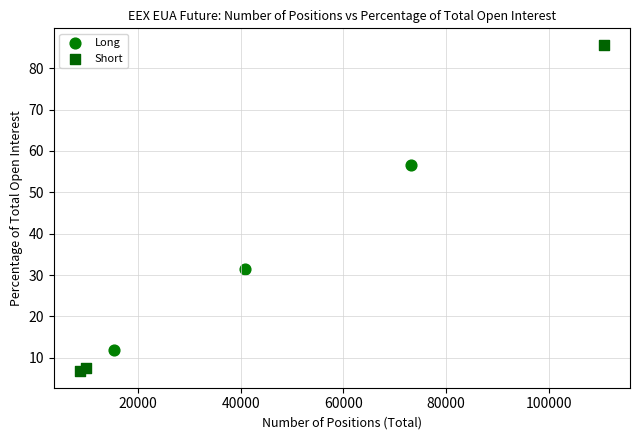

Which series contains the highest Y value?

Short